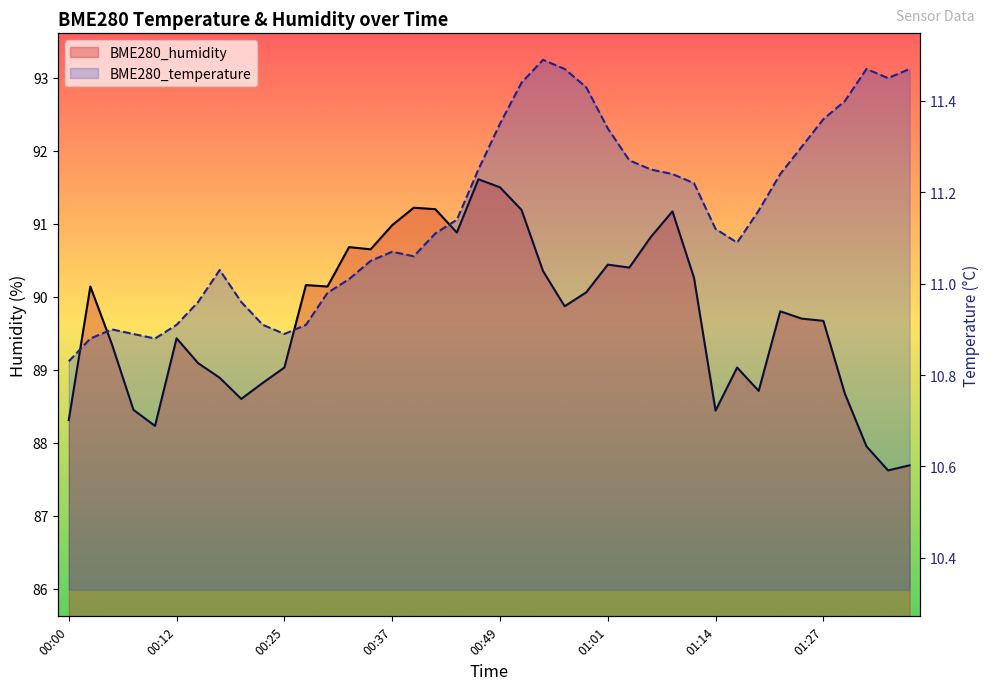

Reading right to left, transcribe all the data shown in this chart.

BME280_temperature: 01:37=11.5	01:34=11.4	01:32=11.5	01:29=11.4	01:27=11.4	01:24=11.3	01:22=11.2	01:19=11.2	01:17=11.1	01:14=11.1	01:11=11.2	01:09=11.2	01:06=11.2	01:04=11.3	01:01=11.3	00:59=11.4	00:57=11.5	00:54=11.5	00:52=11.4	00:49=11.3	00:47=11.2	00:44=11.1	00:42=11.1	00:39=11.1	00:37=11.1	00:34=11.1	00:32=11.0	00:29=11.0	00:27=10.9	00:25=10.9	00:22=10.9	00:20=11.0	00:17=11.0	00:15=11.0	00:12=10.9	00:10=10.9	00:07=10.9	00:05=10.9	00:02=10.9	00:00=10.8
BME280_humidity: 01:37=87.7	01:34=87.6	01:32=88.0	01:29=88.7	01:27=89.7	01:24=89.7	01:22=89.8	01:19=88.7	01:17=89.0	01:14=88.4	01:11=90.3	01:09=91.2	01:06=90.8	01:04=90.4	01:01=90.4	00:59=90.1	00:57=89.9	00:54=90.3	00:52=91.2	00:49=91.5	00:47=91.6	00:44=90.9	00:42=91.2	00:39=91.2	00:37=91.0	00:34=90.7	00:32=90.7	00:29=90.1	00:27=90.2	00:25=89.0	00:22=88.8	00:20=88.6	00:17=88.9	00:15=89.1	00:12=89.4	00:10=88.2	00:07=88.5	00:05=89.3	00:02=90.1	00:00=88.3